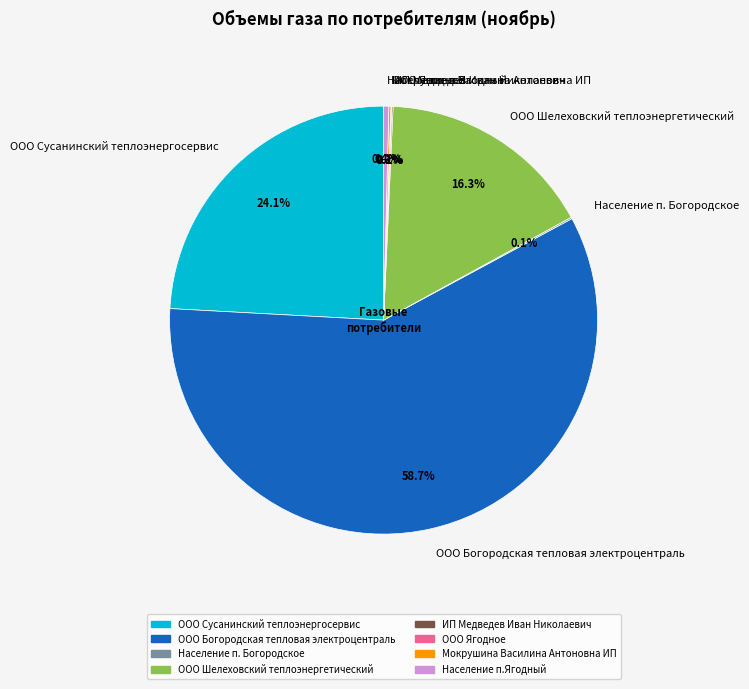

What is the largest slice in the pie chart?

ООО Богородская тепловая электроцентраль